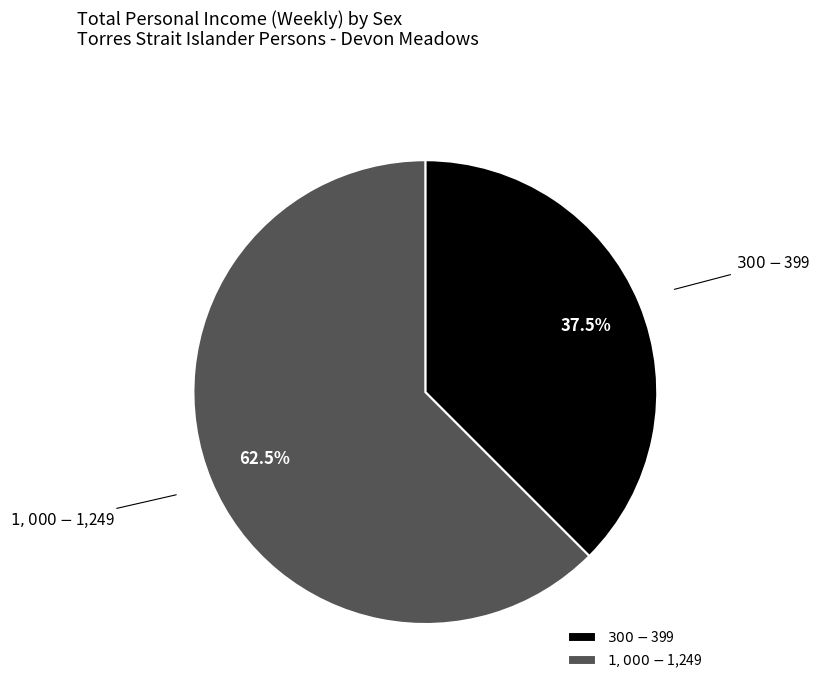

Combined, do $1,000-$1,249 and $300-$399 account for over 50%?

Yes